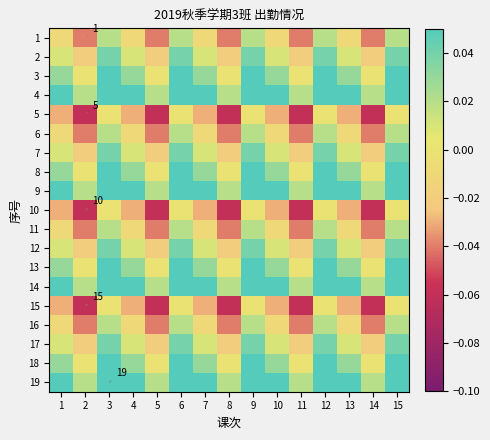

What is the difference between the maximum and second lowest values in the 2 series?

0.1